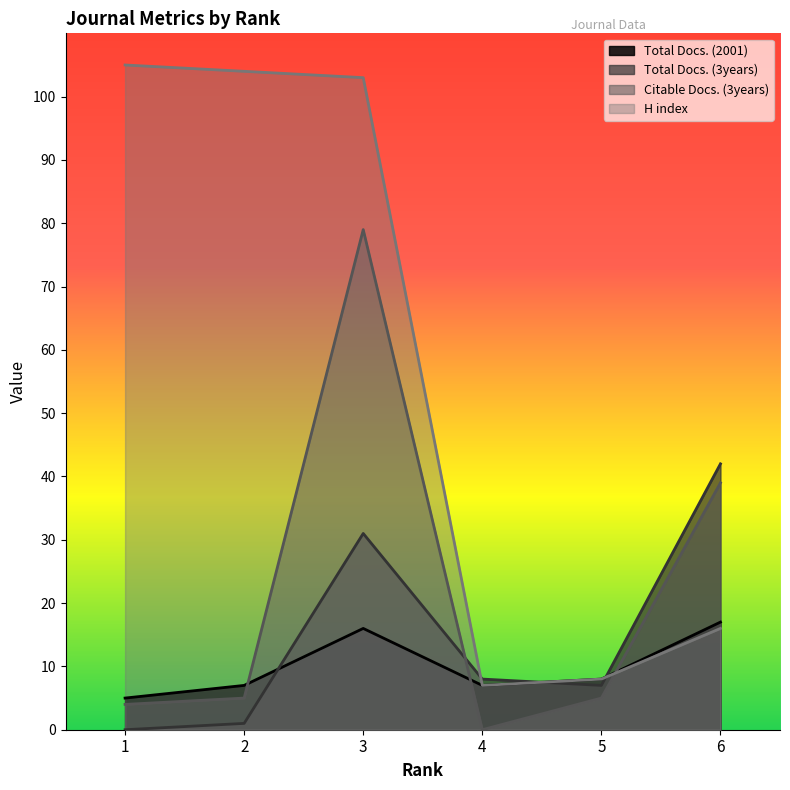

How many interior local valleys does the Total Docs. (3years) series have?

1